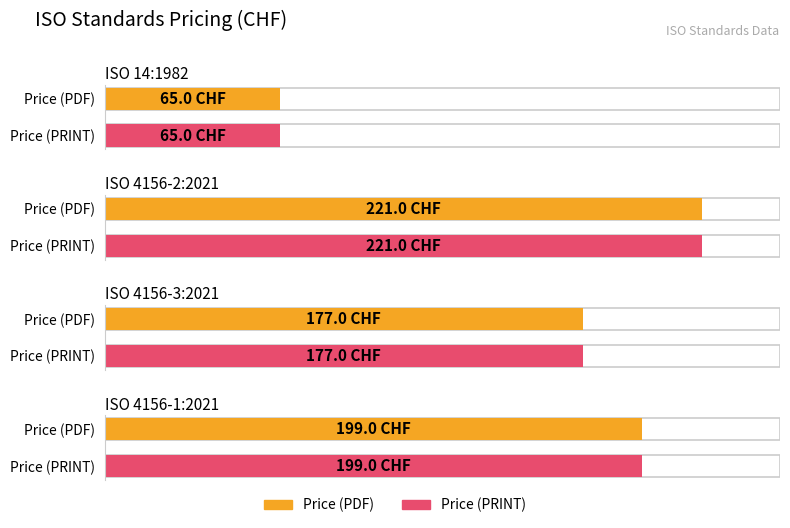

What is the value of the Price (PRINT) bar at the 2nd from the left?

221